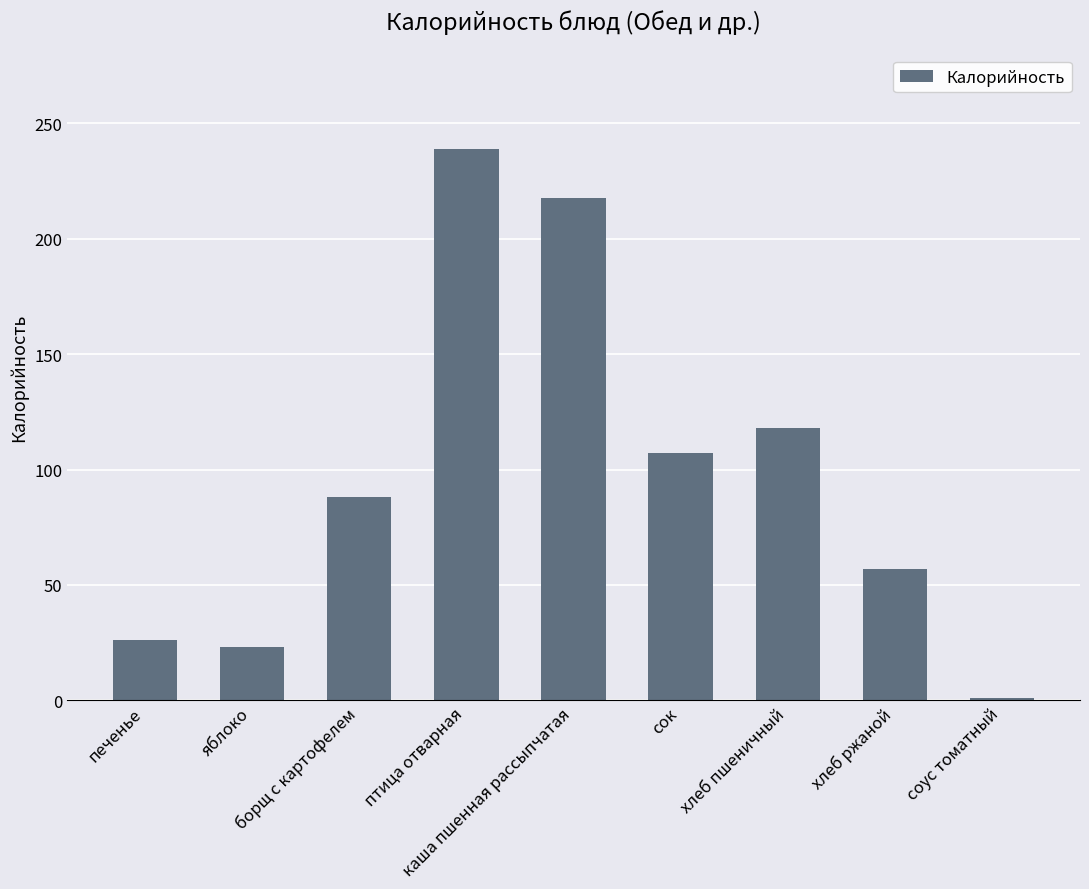

Reading left to right, transcribe all the data shown in this chart.

печенье=26.0	яблоко=23.0	борщ с картофелем=88.2	птица отварная=239.0	каша пшенная рассыпчатая=217.5	сок=107.0	хлеб пшеничный=118.0	хлеб ржаной=57.0	соус томатный=1.0